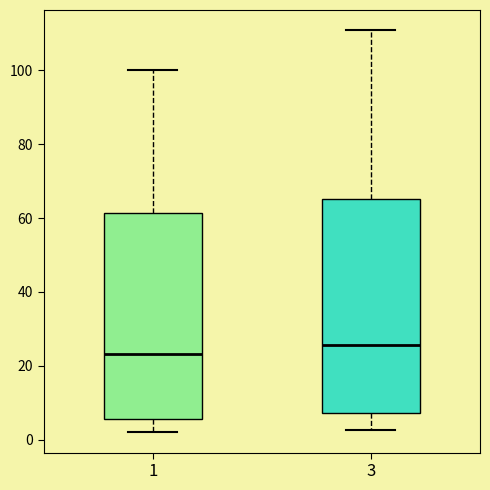

Which box's median line is the highest?

3